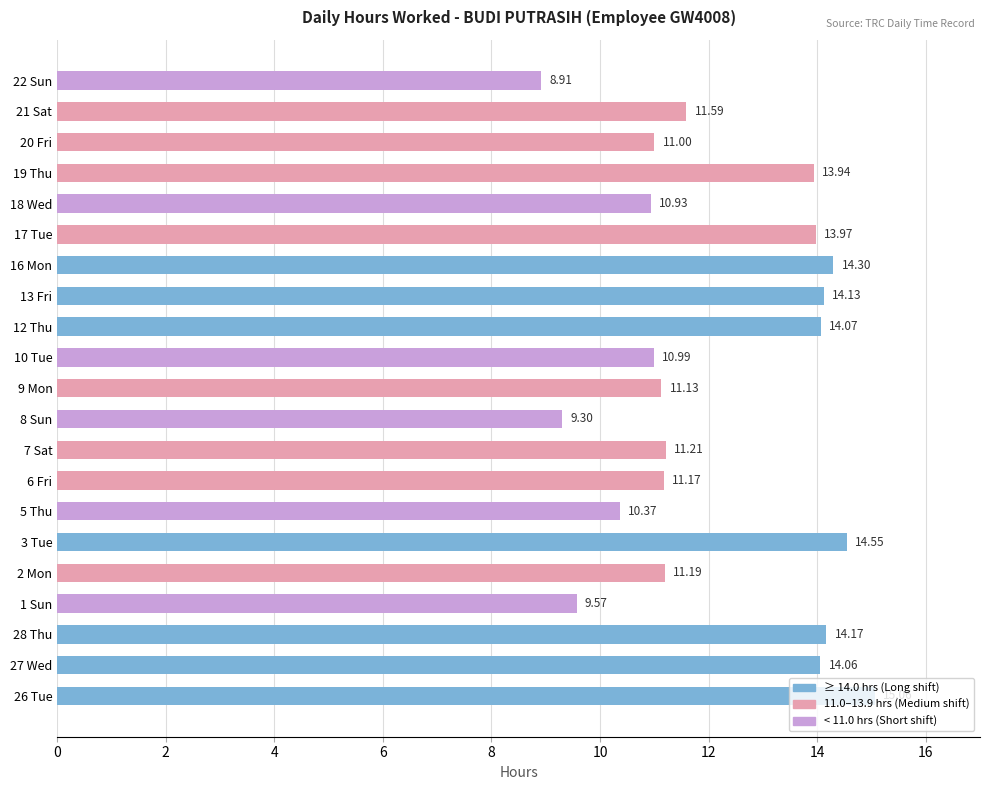

Rank the categories by value from highest to lowest.

26 Tue, 3 Tue, 16 Mon, 28 Thu, 13 Fri, 12 Thu, 27 Wed, 17 Tue, 19 Thu, 21 Sat, 7 Sat, 2 Mon, 6 Fri, 9 Mon, 20 Fri, 10 Tue, 18 Wed, 5 Thu, 1 Sun, 8 Sun, 22 Sun